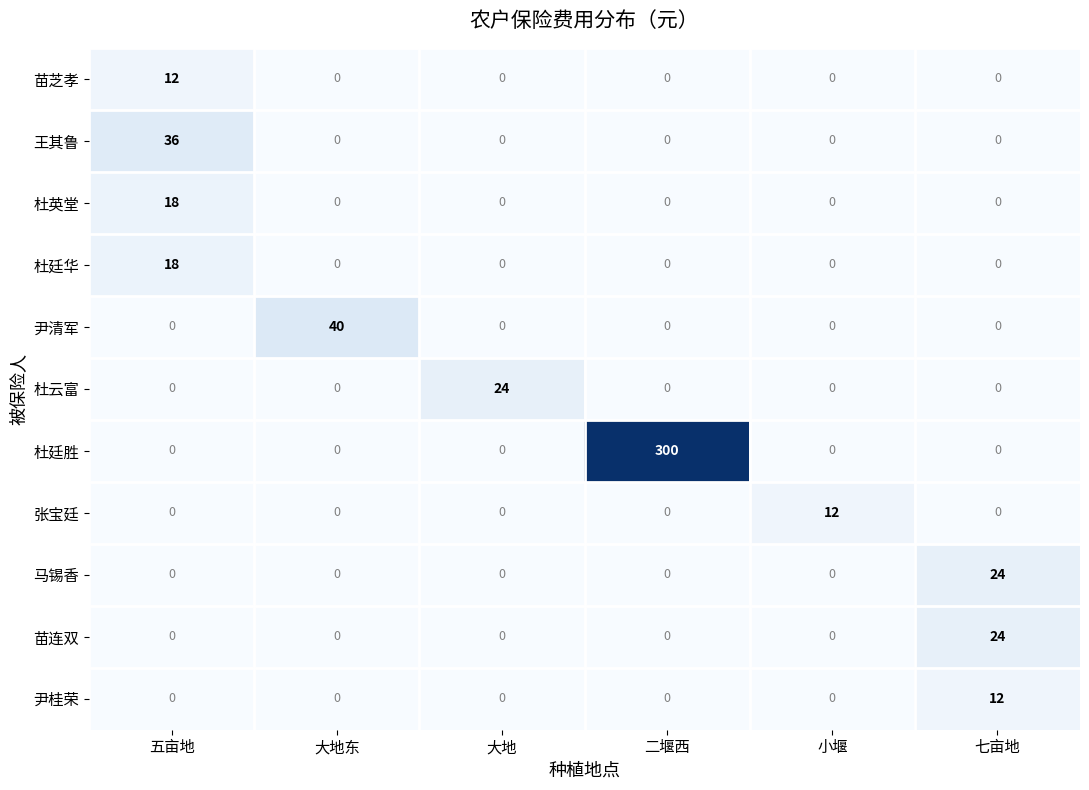

At how many categories does at least one series exceed 87?

1